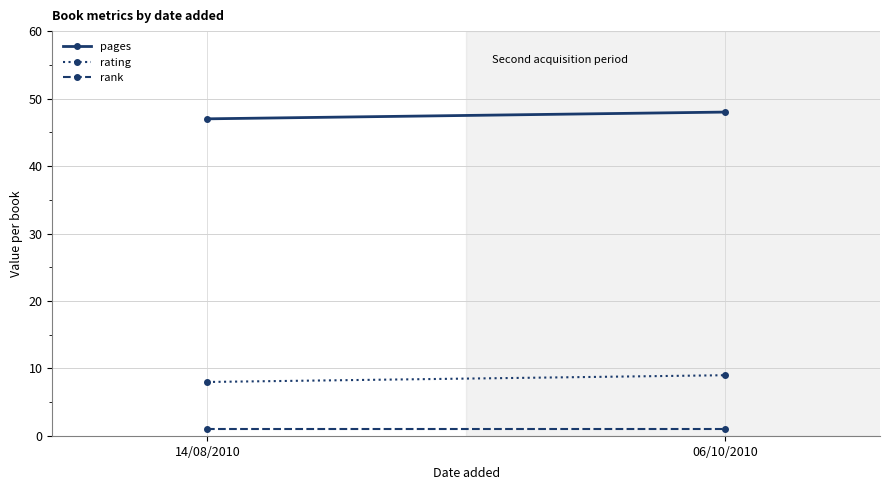

What is the average value of the rank series?

1